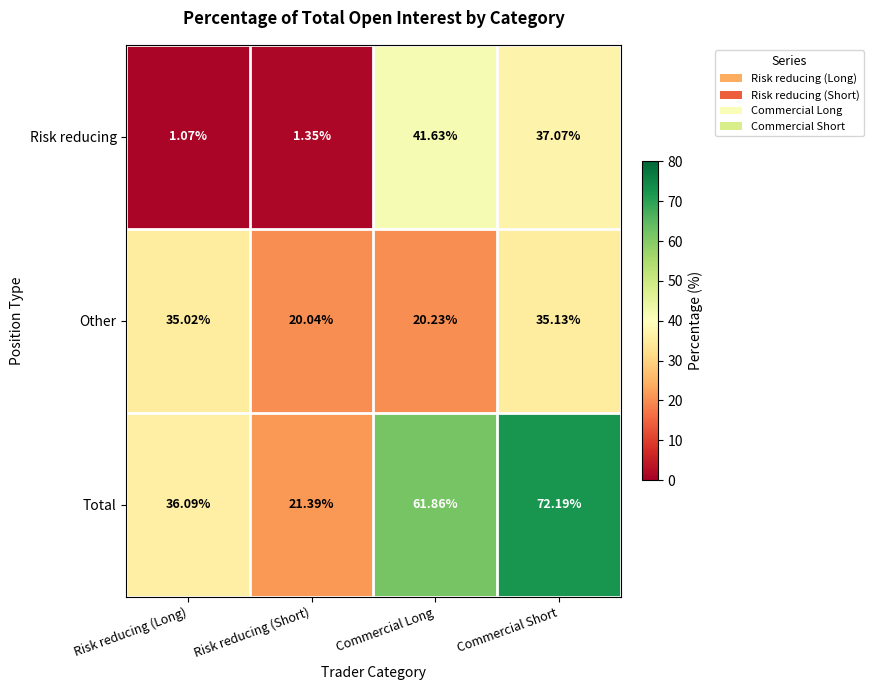

Rank the categories by Risk reducing value from highest to lowest.

Commercial Long, Commercial Short, Risk reducing (Short), Risk reducing (Long)